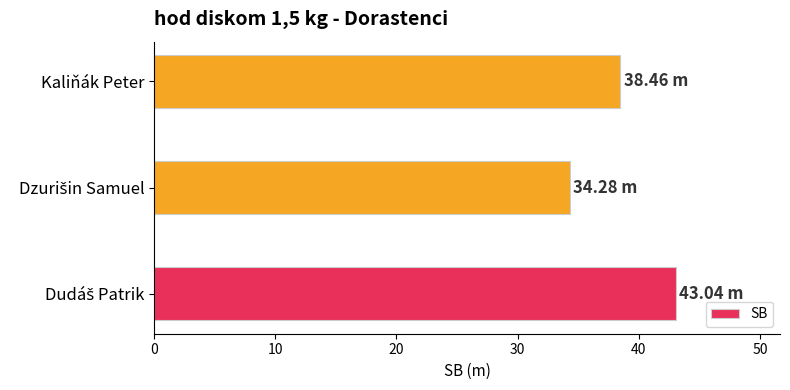

How many values are below 38?

1